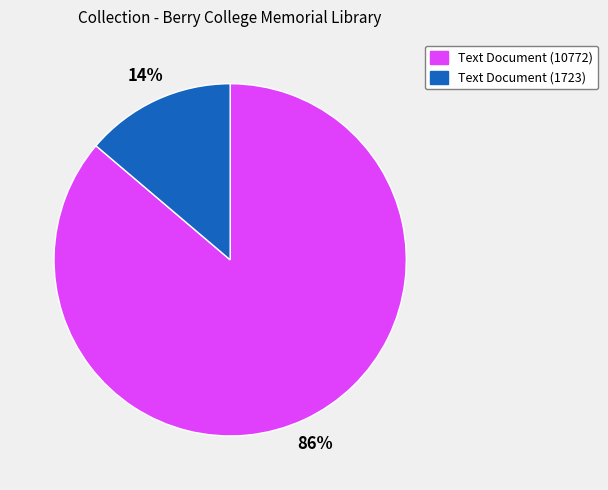

To the nearest percent, what is the difference between the largest and smallest slice percentages?

72%